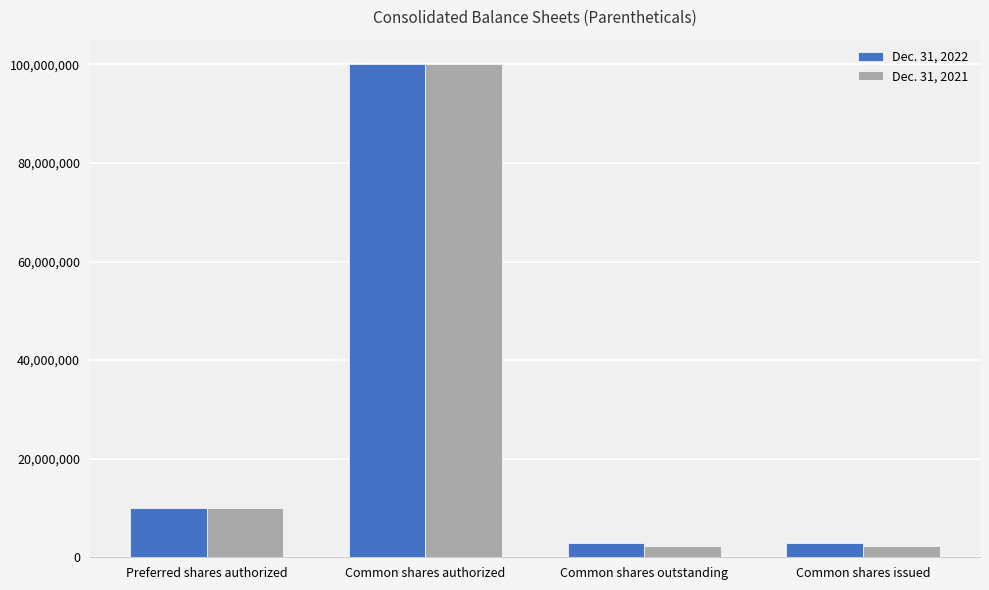

What position from the left is Common shares outstanding?

3